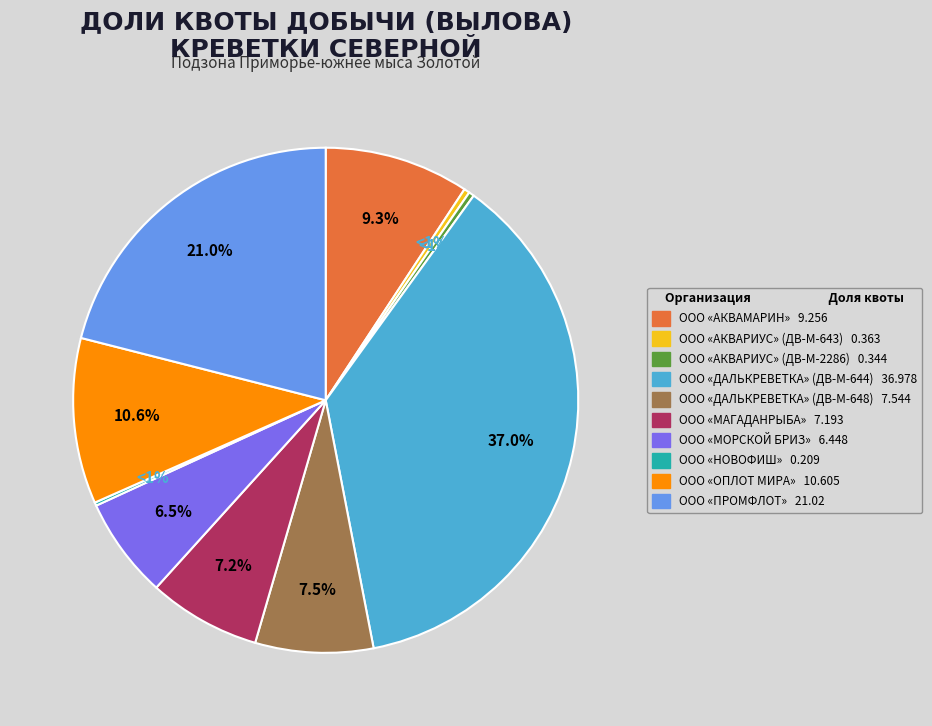

Which has a higher value, ООО «АКВАРИУС» (ДВ-М-643) or ООО «АКВАМАРИН»?

ООО «АКВАМАРИН»